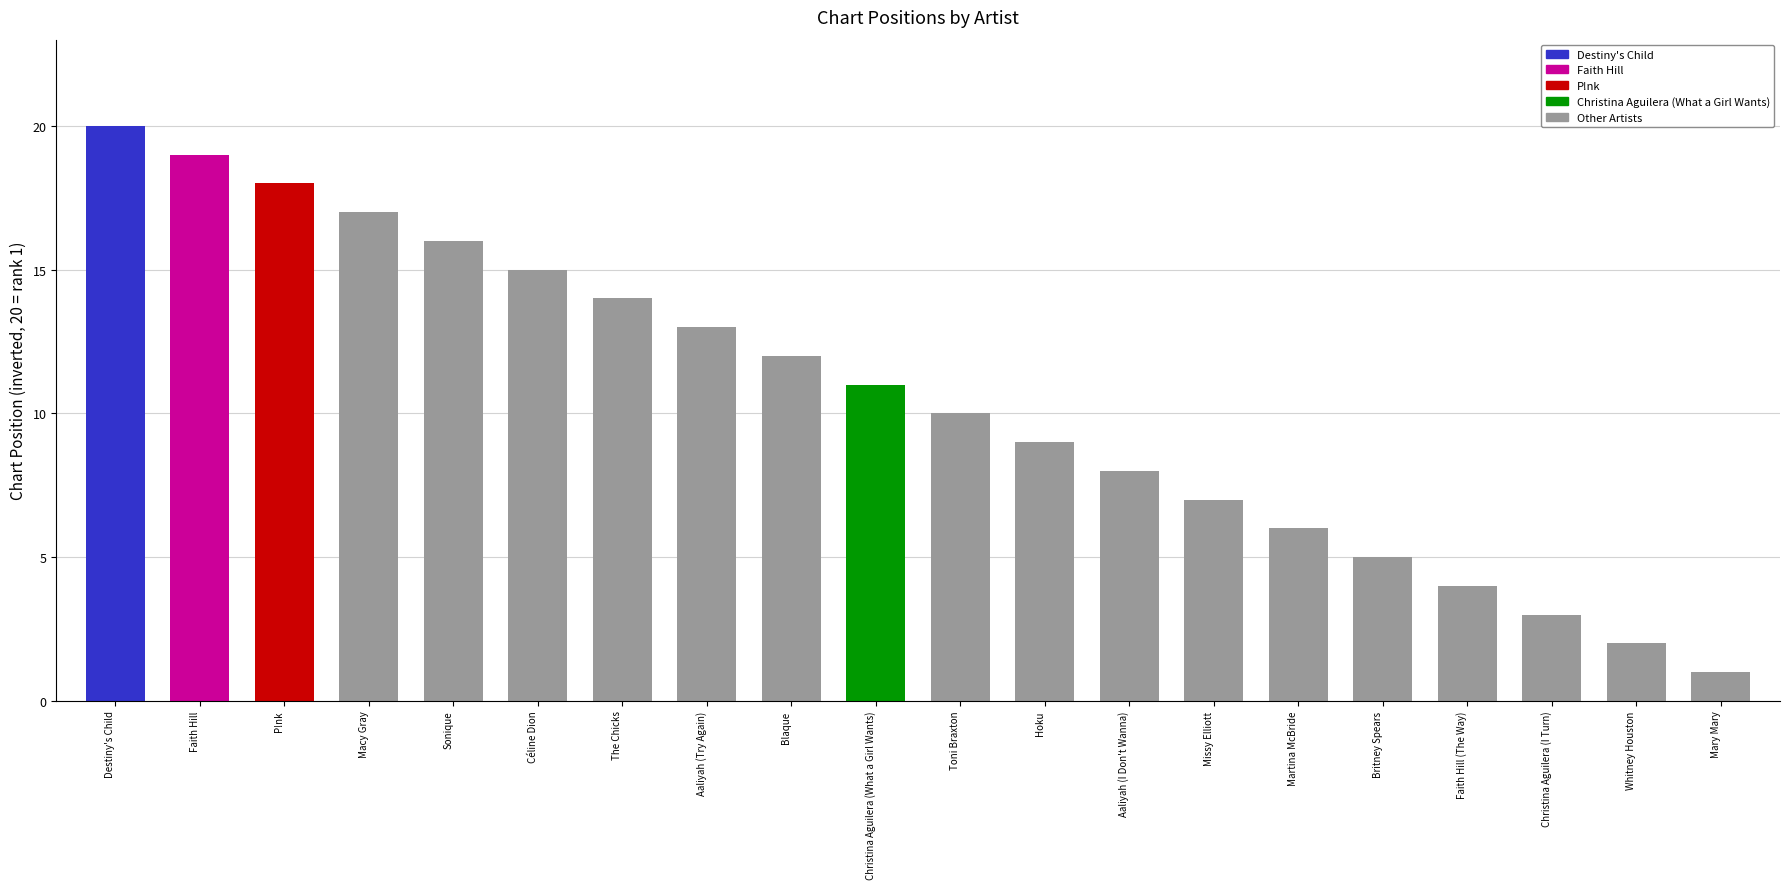

What is the difference between the maximum and minimum values?

19